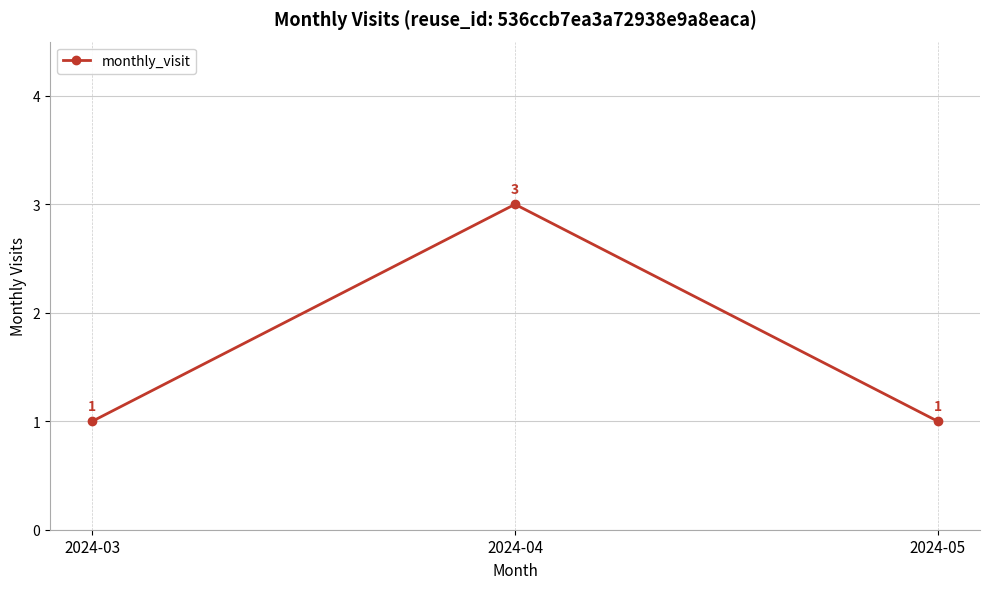

True or false: the data shows 1 at 2024-05.

True